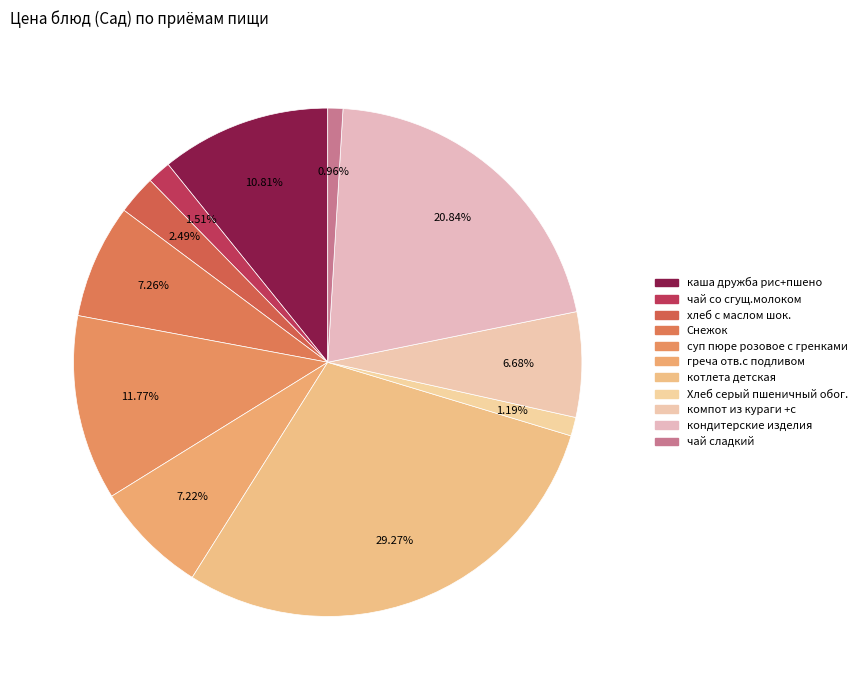

Which category has the biggest portion of the pie?

котлета детская